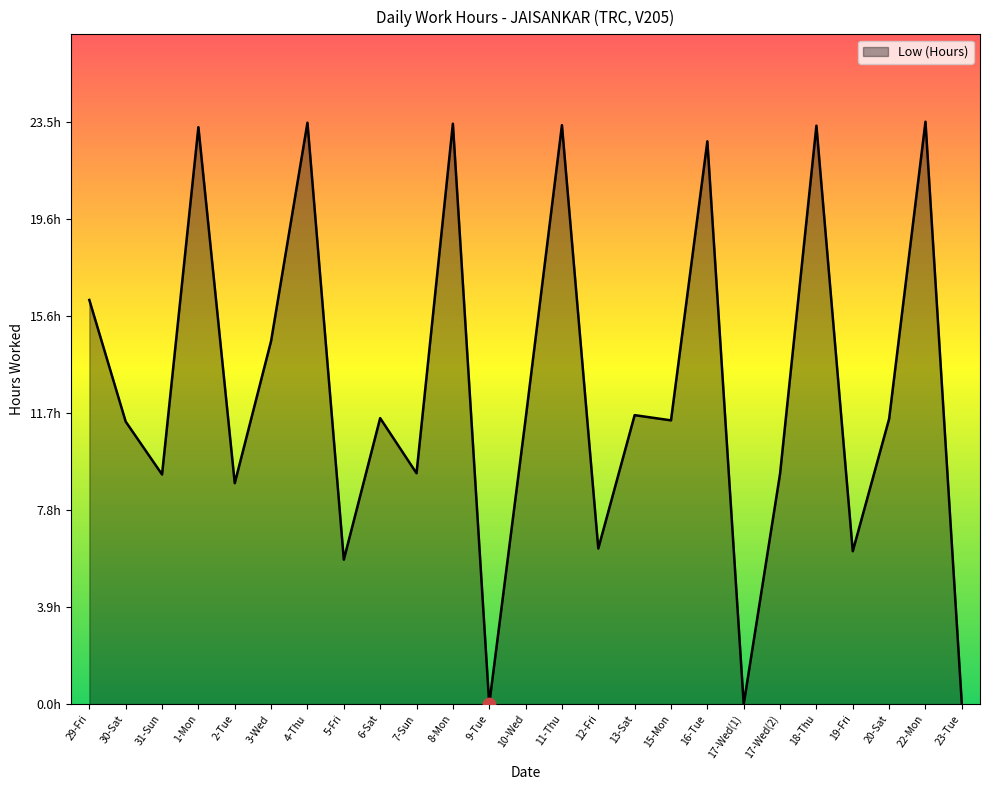

What is the change in value from 1-Mon to 3-Wed?

-8.6